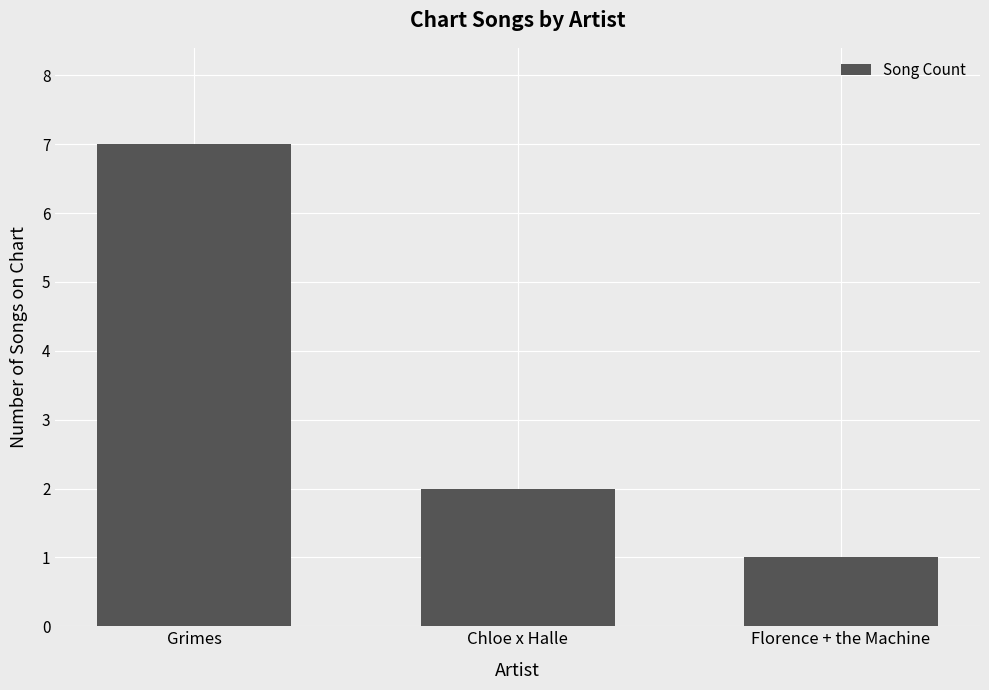

What is the difference between the values at Grimes and Chloe x Halle?

5